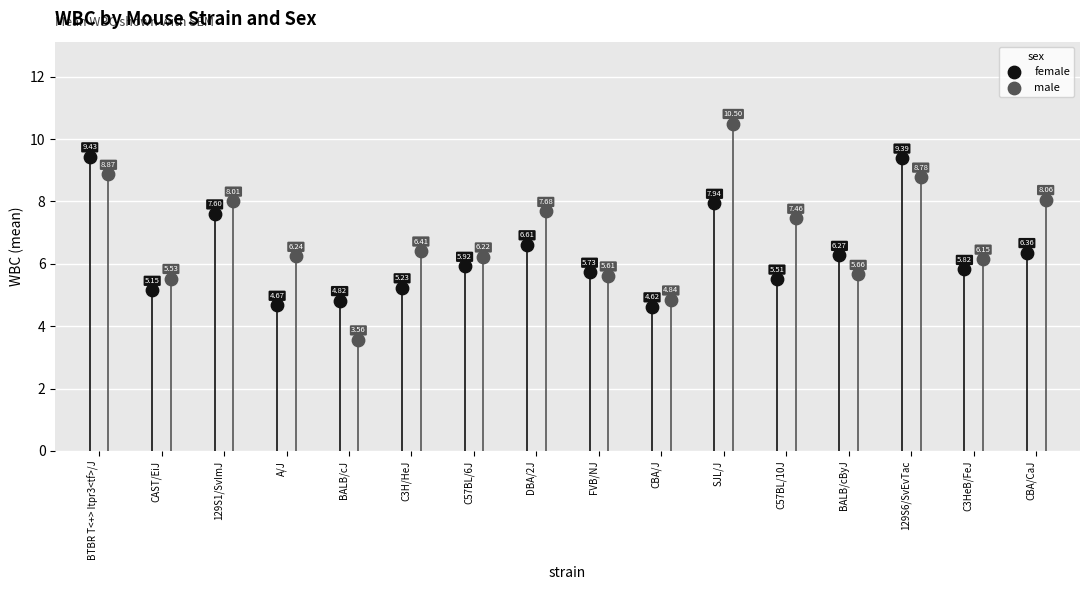

At which category is the sum across all series the highest?

SJL/J